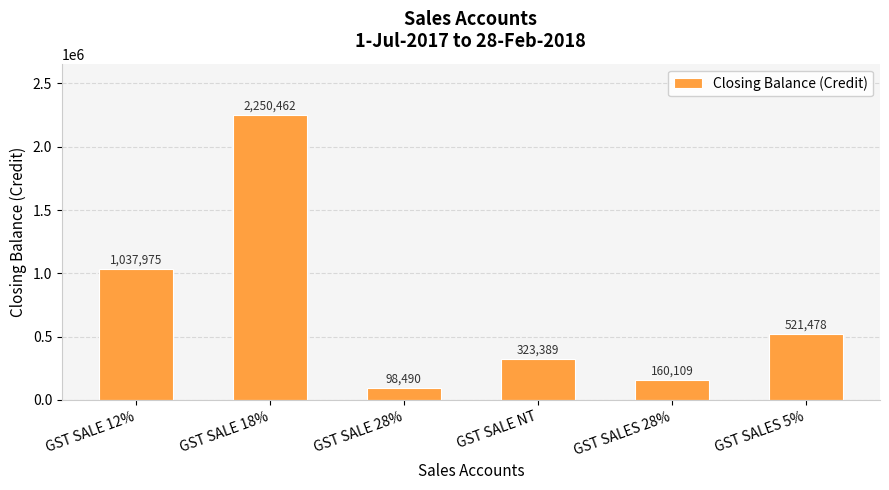

How many data points does each series have?

6